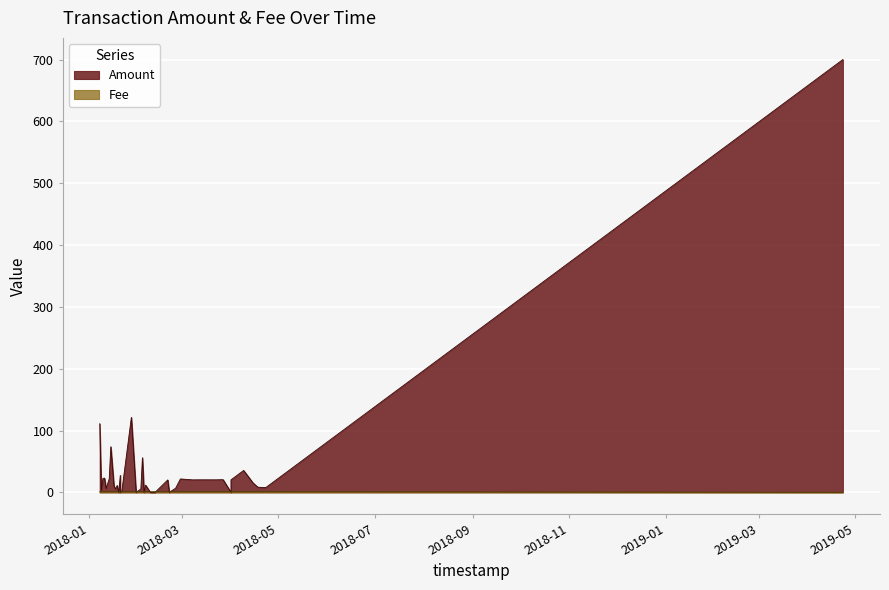

Which series has the widest spread of values?

Amount